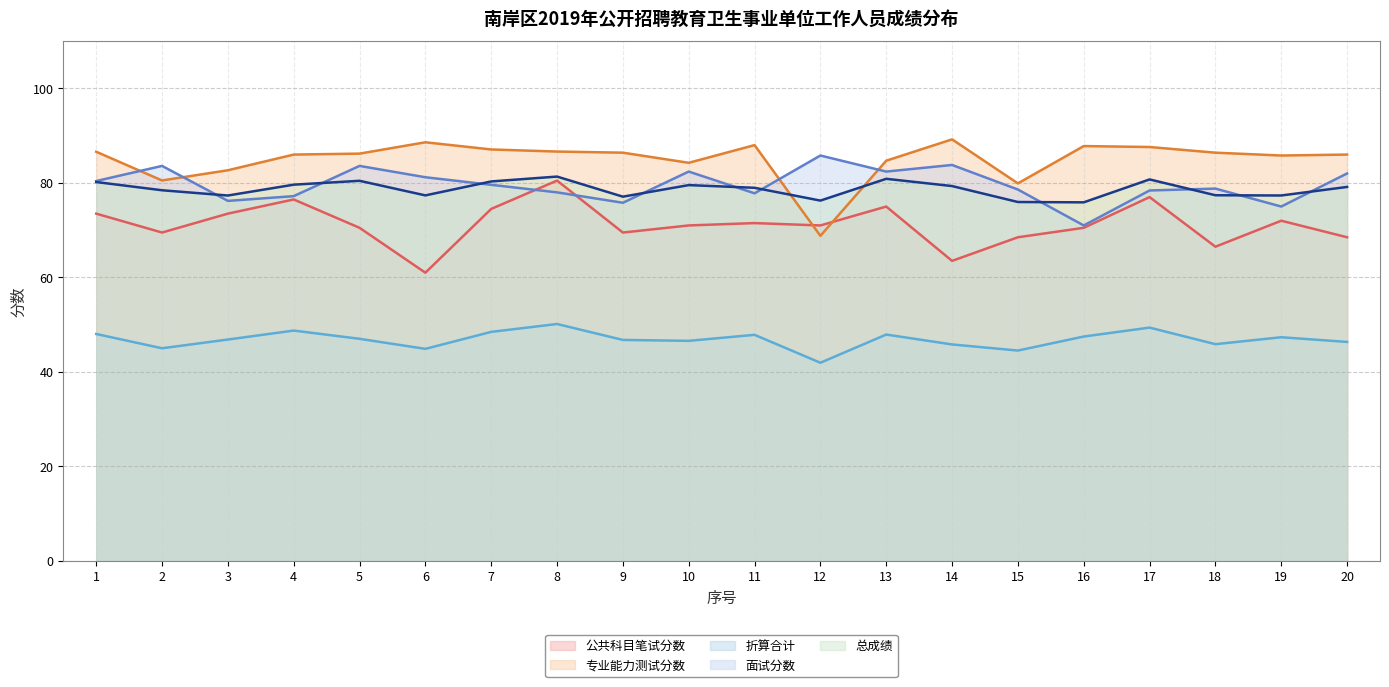

What is the value of the 专业能力测试分数 point at the 20th from the left?

86.0